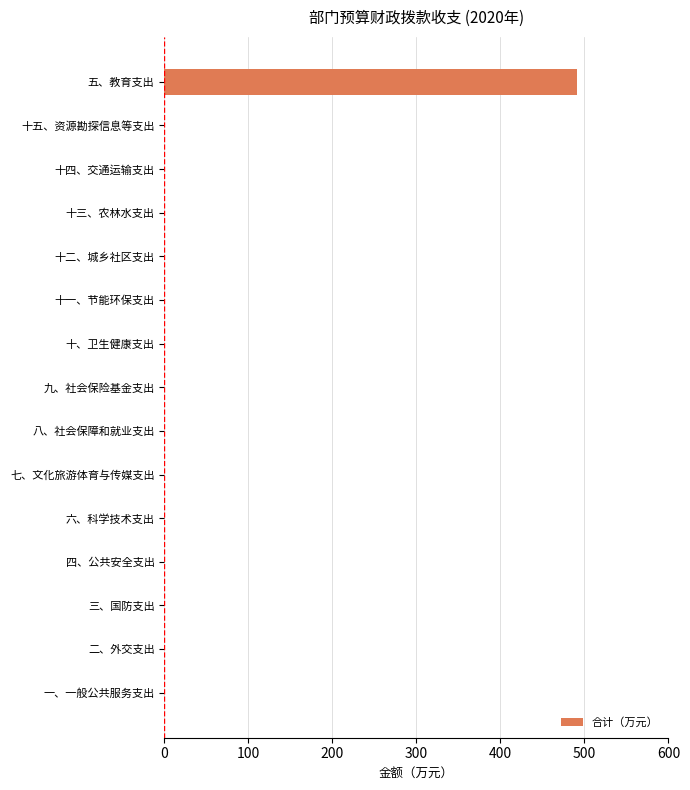

What is the maximum value shown in the chart?

491.3